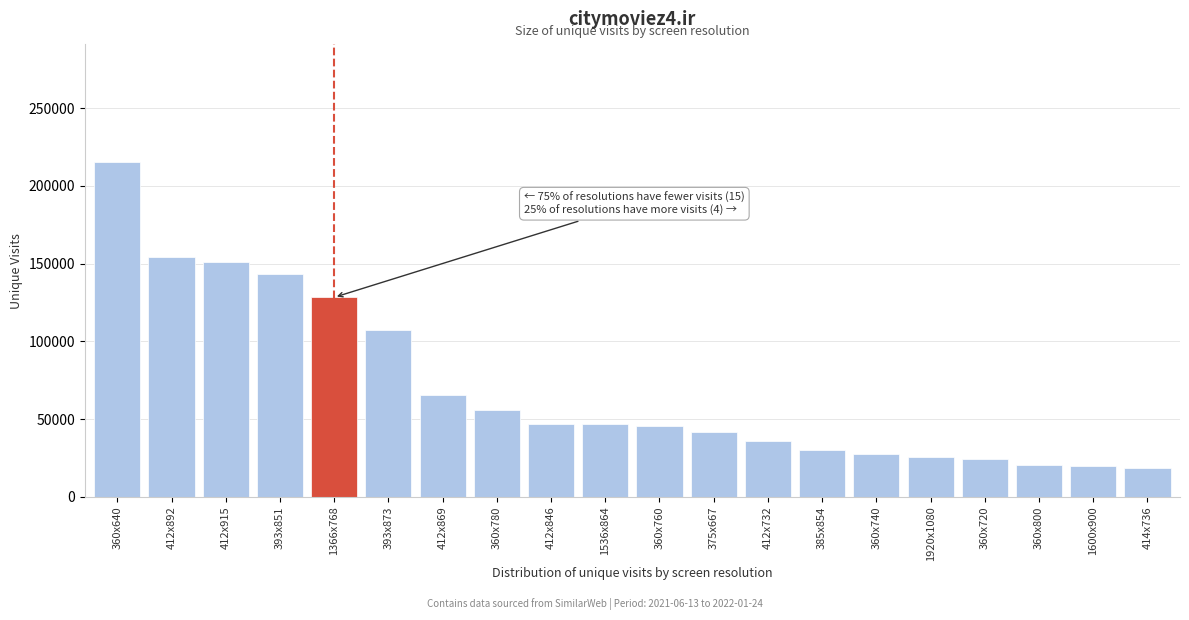

What is the change in value from 360x640 to 412x892?

-60947